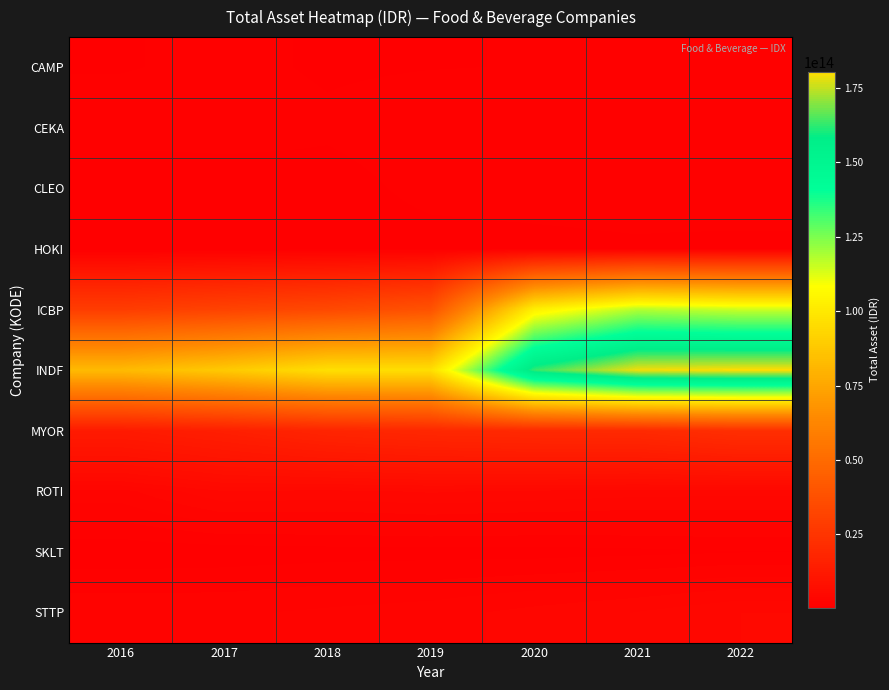

Reading left to right, transcribe all the data shown in this chart.

CAMP: 2016=1031041060010	2017=1211184522659	2018=1004275813783	2019=1057529235986	2020=1086873666641	2021=1146235578463	2022=1074777460412
CEKA: 2016=1425964152418	2017=1392636444501	2018=1168956042706	2019=1393079542074	2020=1566673828068	2021=1697387196209	2022=1718287453575
CLEO: 2016=463288593970	2017=660917775322	2018=833933861594	2019=1245144303719	2020=1310940121622	2021=1348181576913	2022=1693523611414
HOKI: 2016=370245134305	2017=576963542579	2018=758846556031	2019=848676035300	2020=906044798736	2021=987563580363	2022=811603660216
ICBP: 2016=28901948000000	2017=31619514000000	2018=34367153000000	2019=38709314000000	2020=103015311000000	2021=118015311000000	2022=115305536000000
INDF: 2016=82699635000000	2017=88400877000000	2018=96537796000000	2019=96198559000000	2020=163011780000000	2021=179271840000000	2022=180433300000000
MYOR: 2016=12922421859142	2017=14915849800251	2018=17591706426634	2019=19037918806473	2020=19777500514550	2021=19917653265528	2022=22276160695411
ROTI: 2016=2919640858718	2017=4559573709411	2018=4393810380883	2019=4682083844951	2020=4452166671985	2021=4191284422677	2022=4130321616083
SKLT: 2016=568239939951	2017=636284210210	2018=747293725435	2019=790845543826	2020=773863042440	2021=889125250792	2022=1033289474829
STTP: 2016=2337207195055	2017=2342432443196	2018=2631189810030	2019=2881563083954	2020=3448995059882	2021=3919243683748	2022=4590737849889